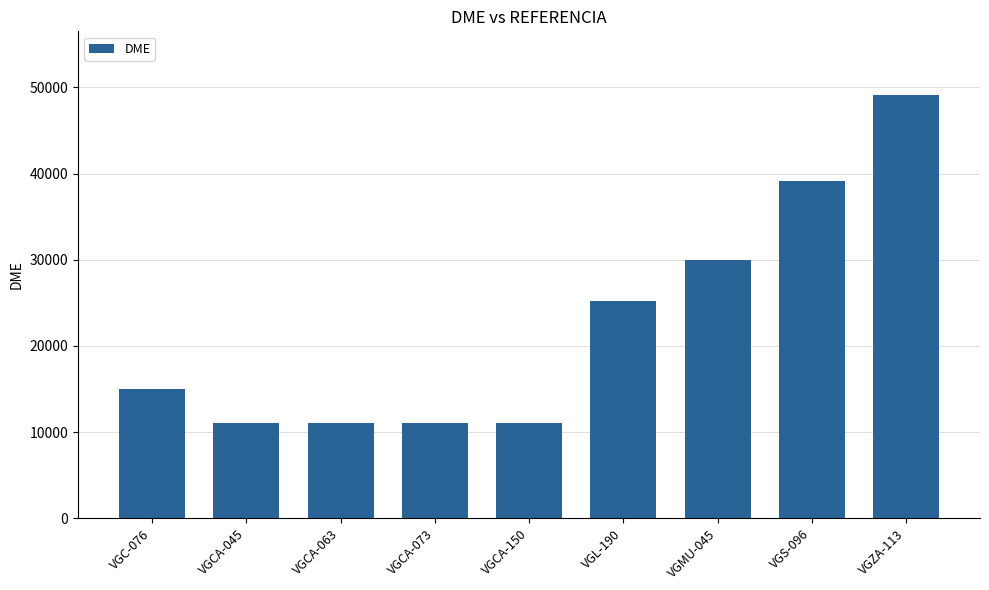

What position from the left is VGMU-045?

7